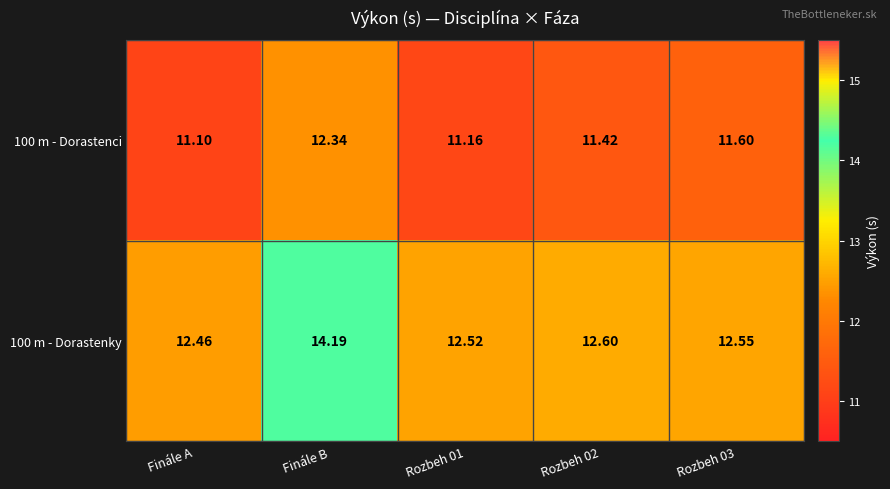

At which category is the sum across all series the highest?

Finále B